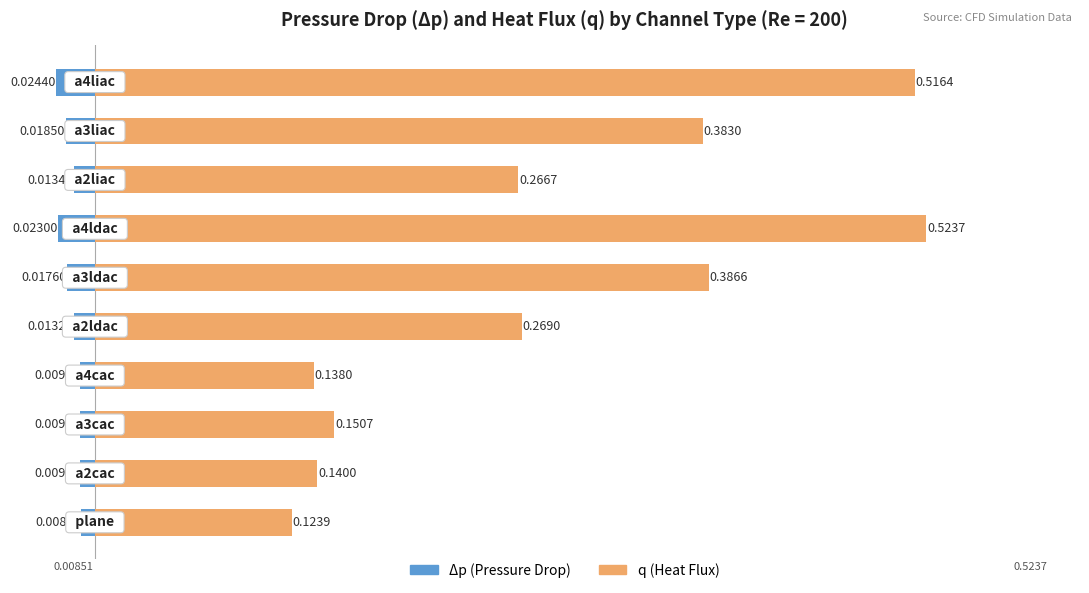

Between 3 and 6, which series saw the biggest shift?

q (Heat Flux)